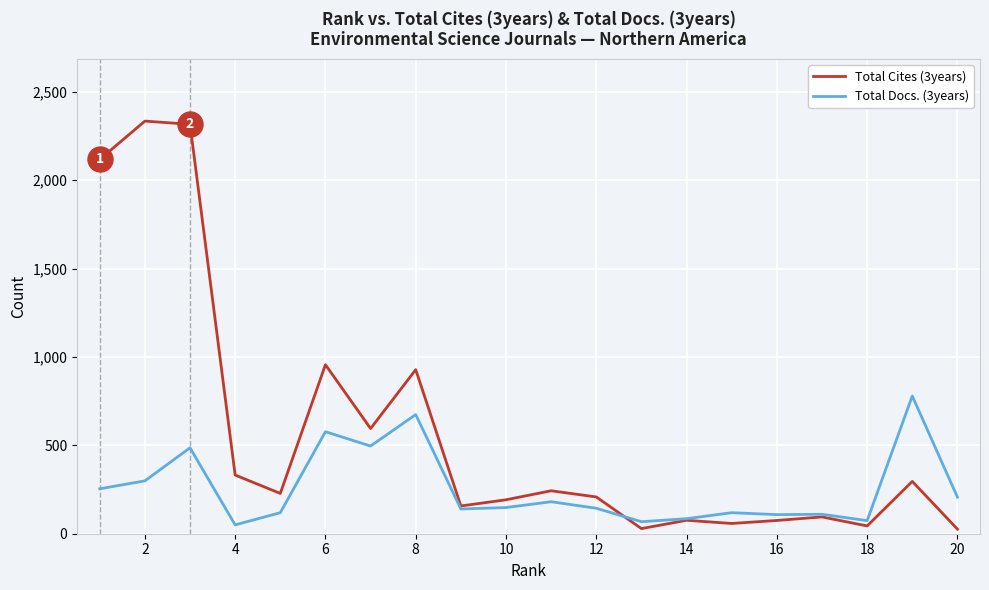

True or false: Total Cites (3years) has more than 2 points higher than both neighbors.

True